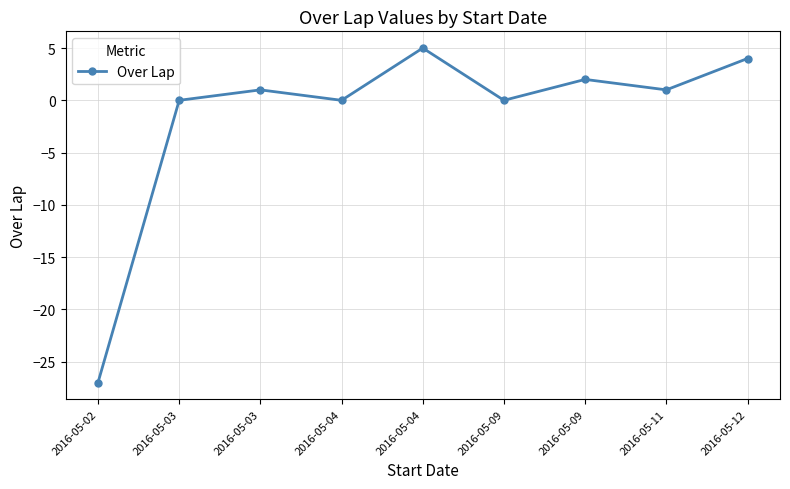

Is this an area chart (filled region under the line)?

No